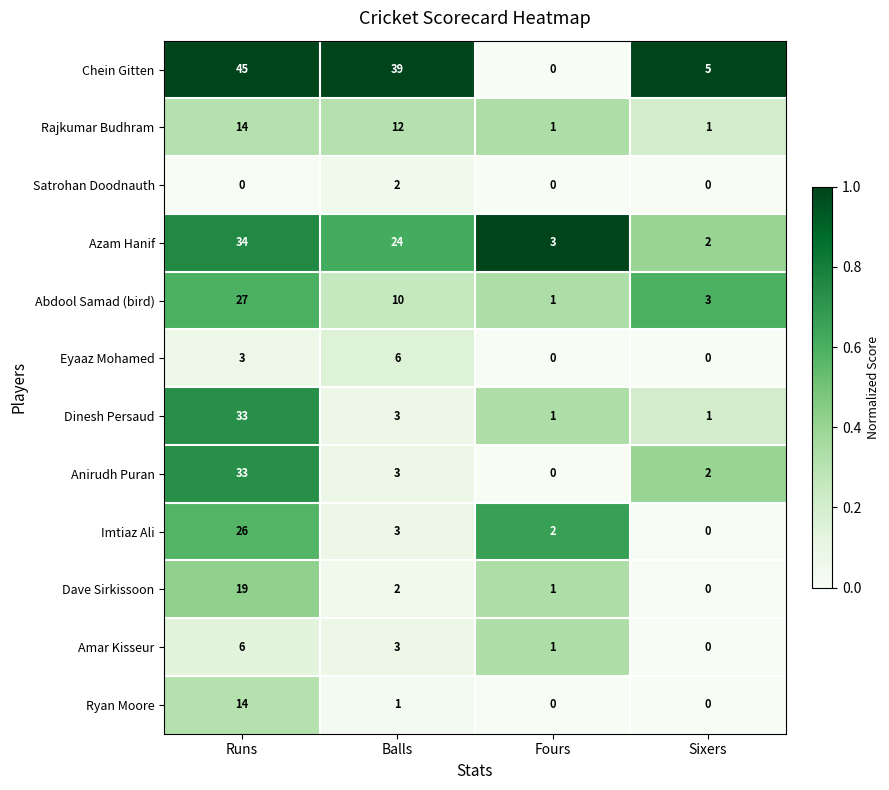

At which label does Imtiaz Ali first exceed 3?

Runs